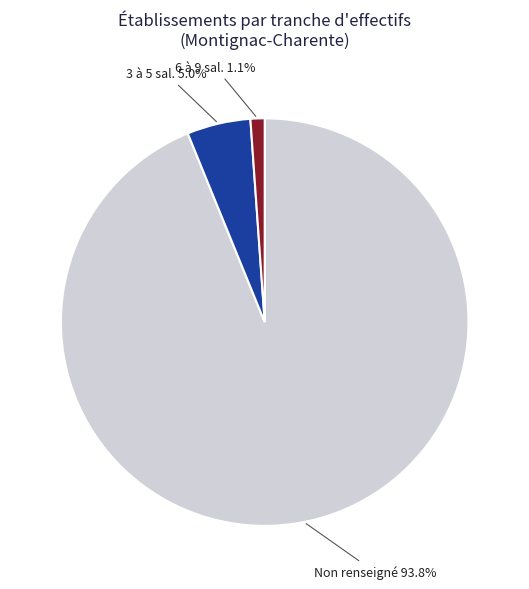

Which category has the biggest portion of the pie?

Non renseigné